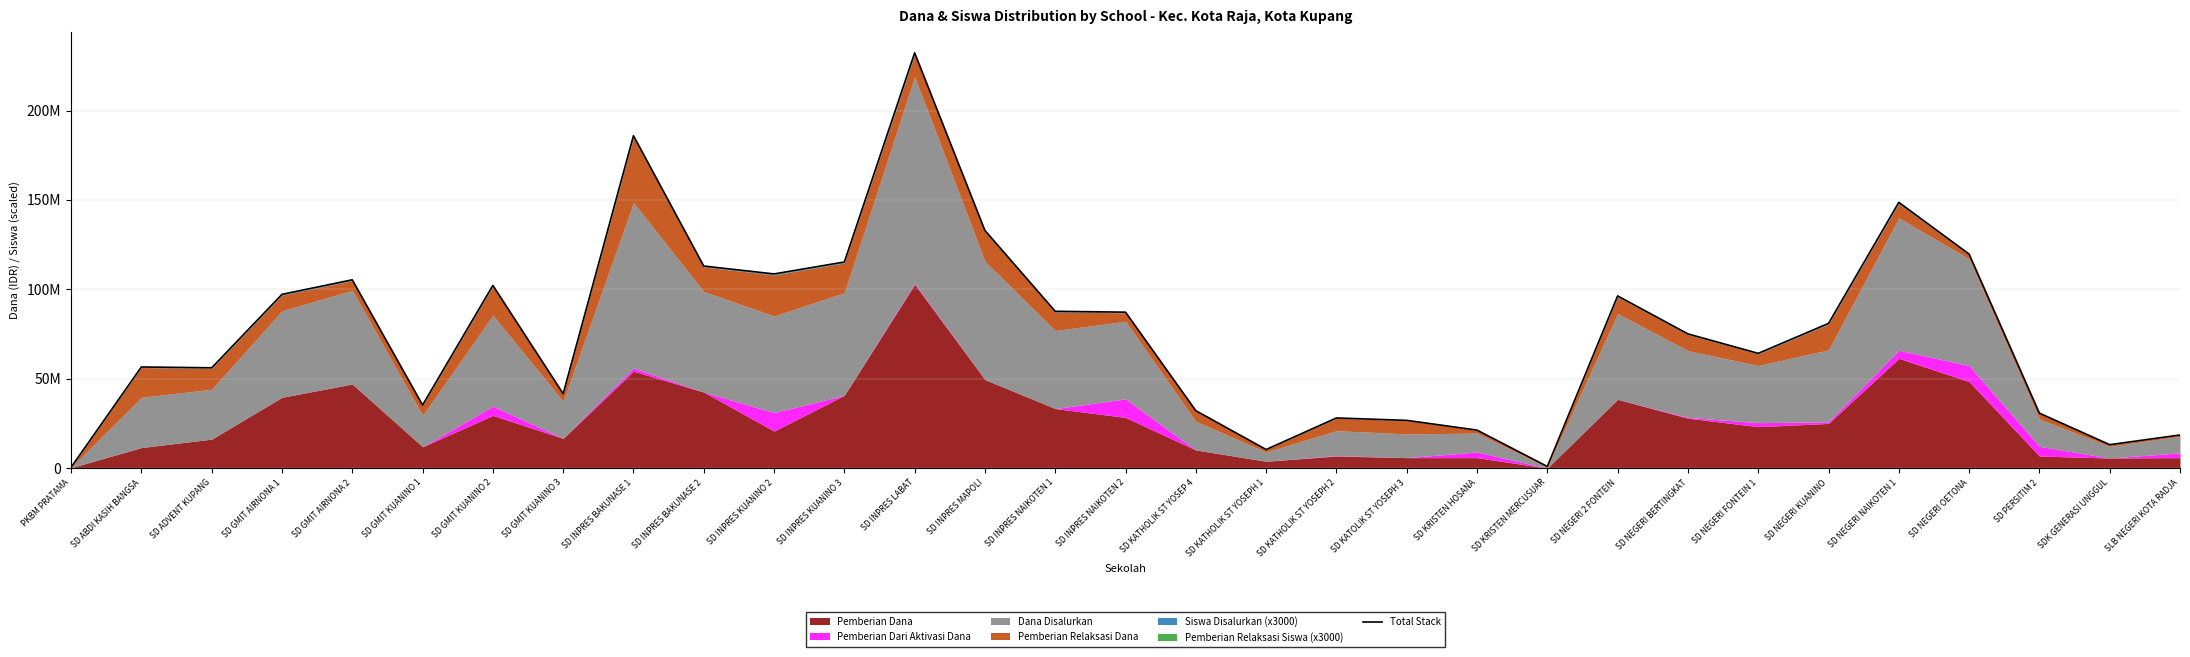

Does the chart have visible grid lines?

Yes